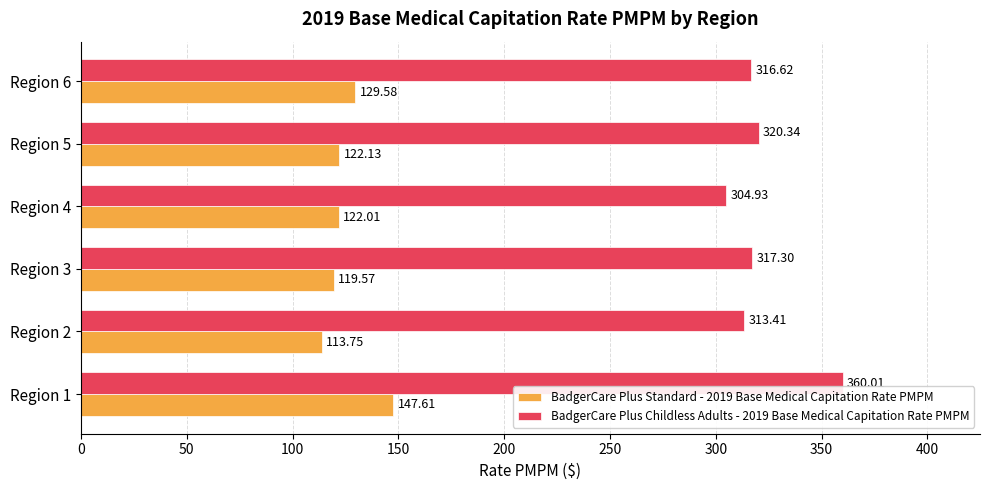

What is the difference between the highest and lowest values at Region 5?

198.2